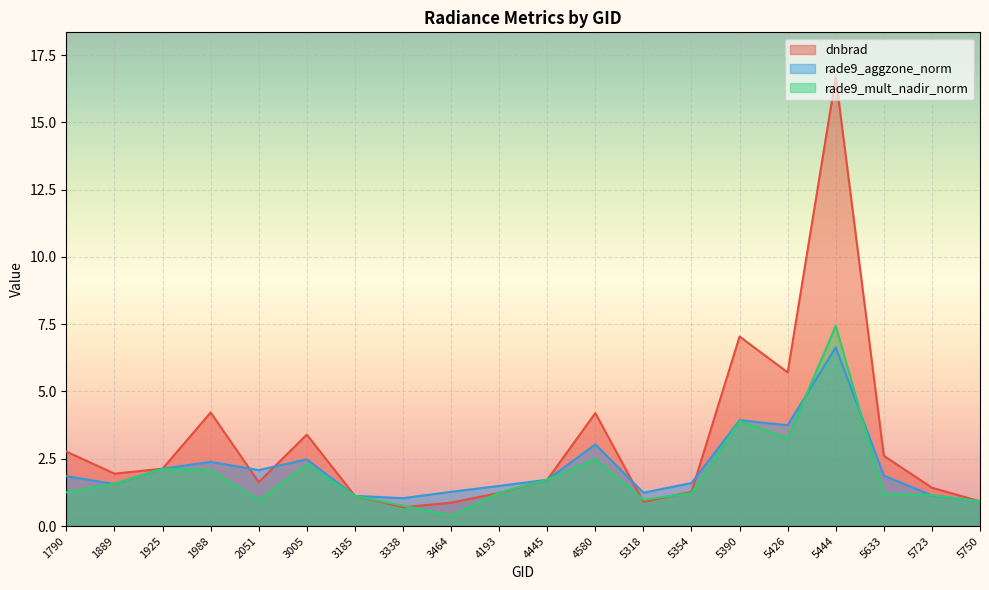

The value of dnbrad at 1790 is 2.8. True or false?

True